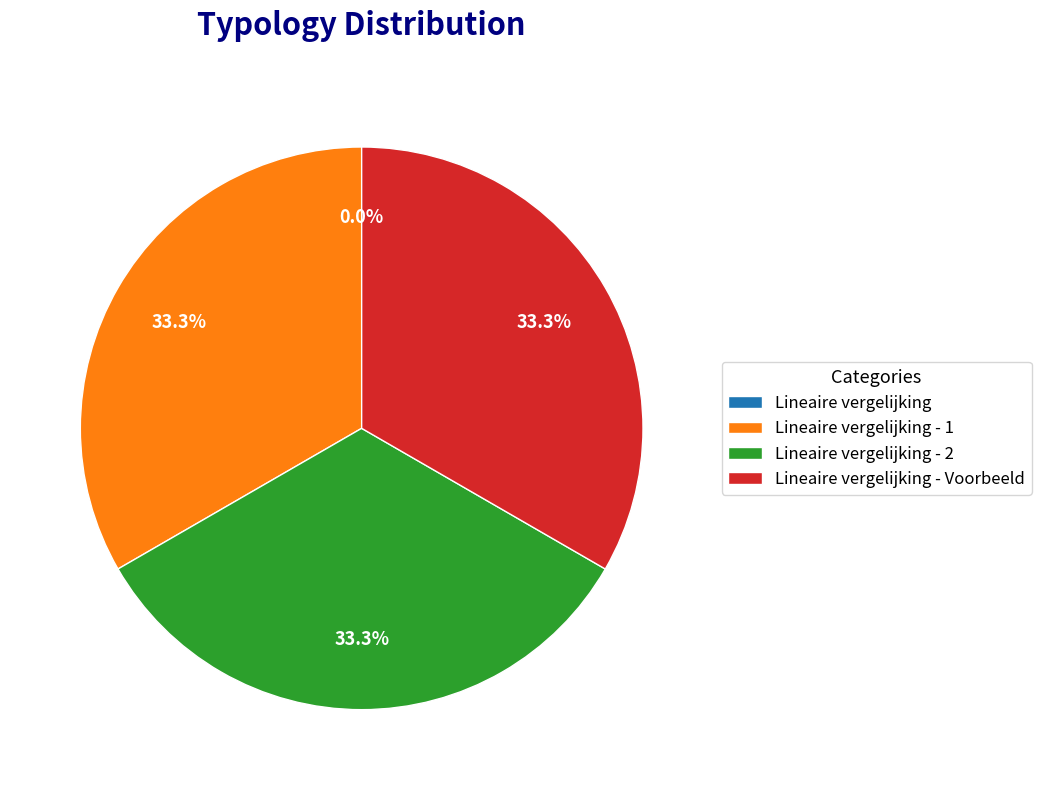

Is there a majority slice in this chart?

No